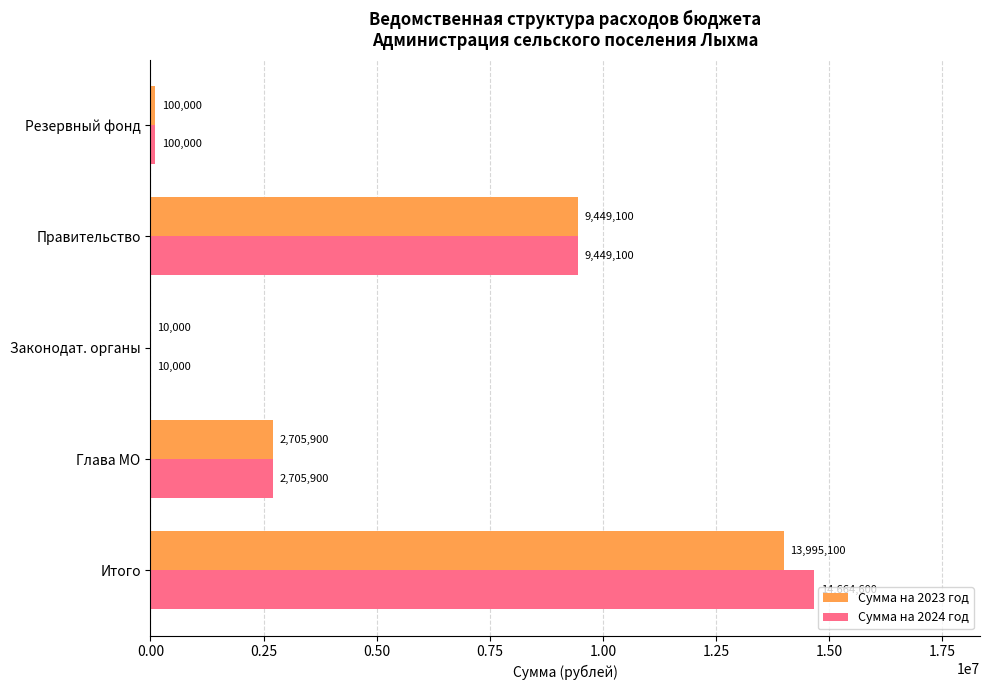

What is the sum of the Сумма на 2023 год values at Итого and Резервный фонд?

14095100